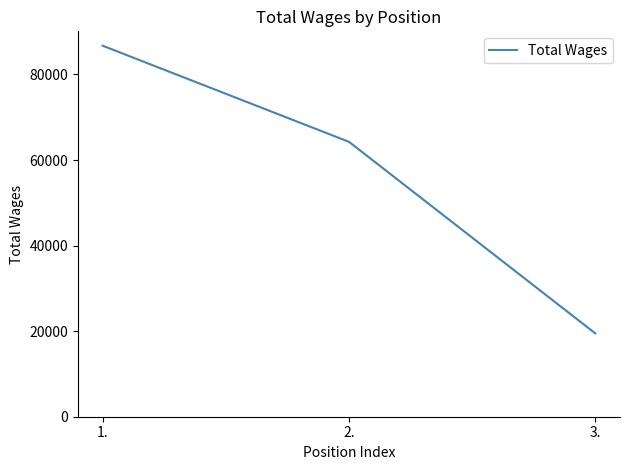

Count the number of categories in the chart.

3